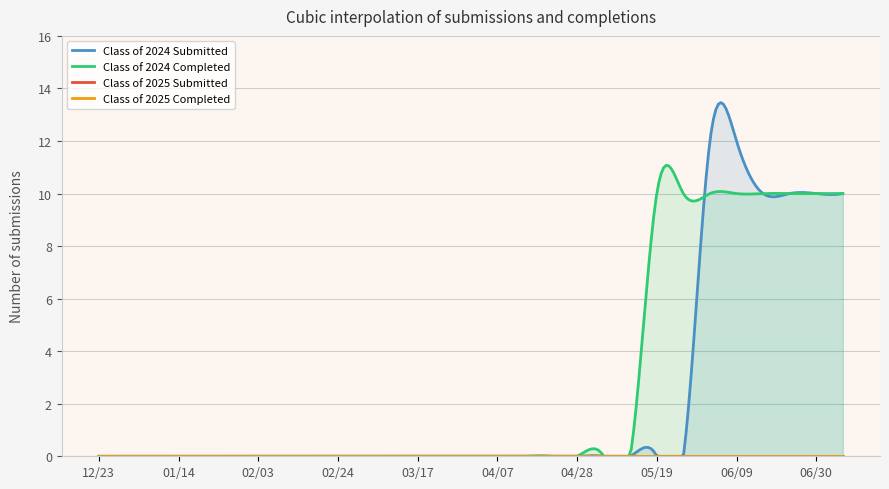

Which has a higher value, 12/23 or 03/31?

12/23